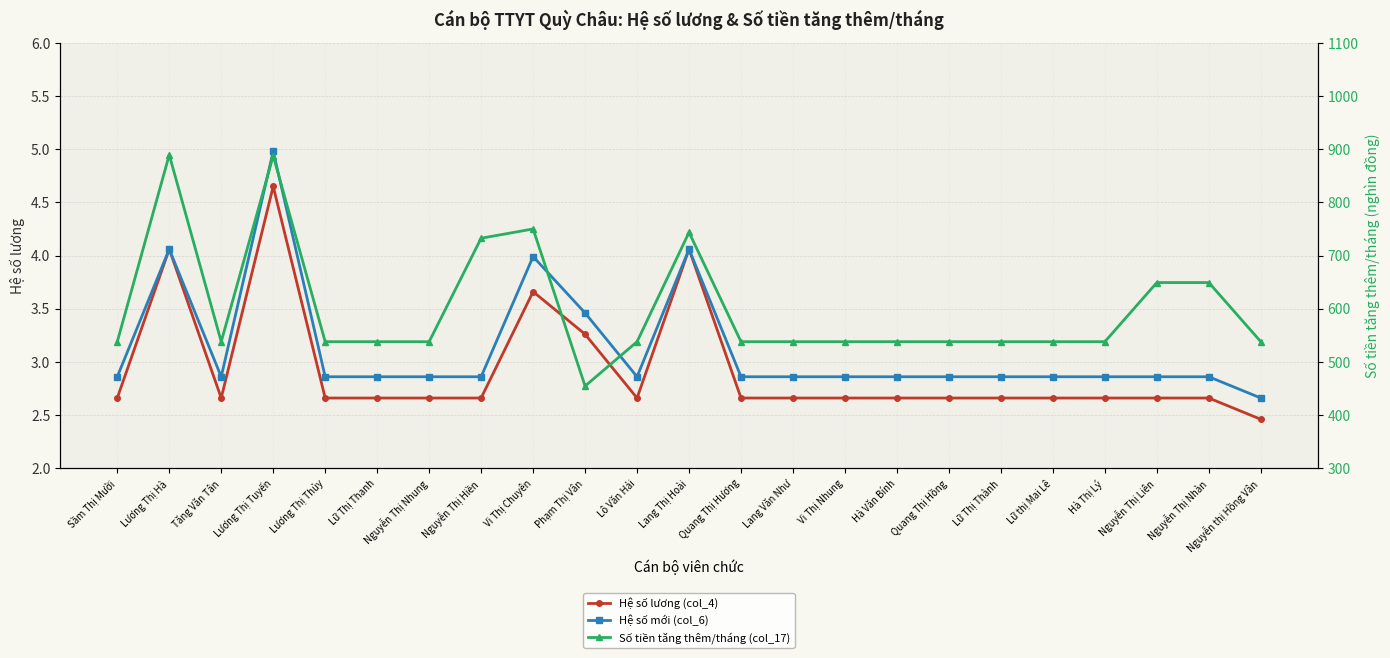

Where is the first local minimum for Số tiền tăng thêm/tháng (col_17)?

Tăng Văn Tân